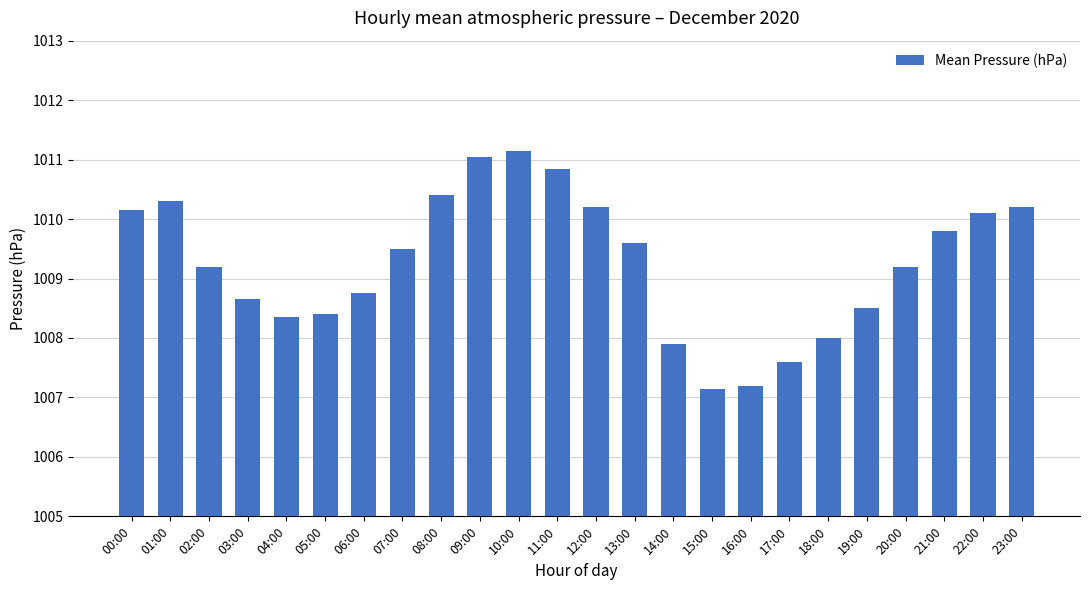

What is the average value?

1009.3